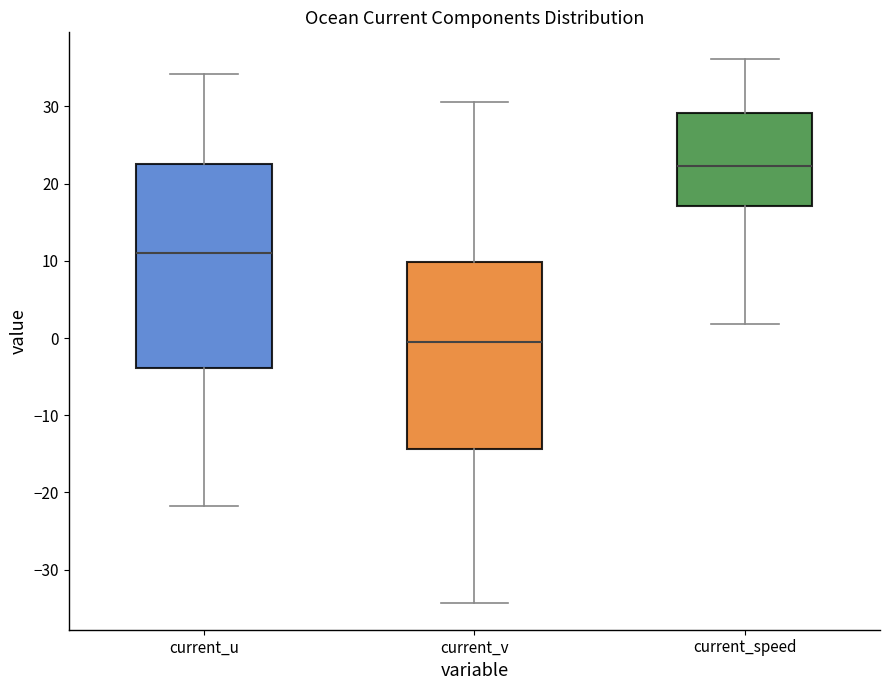

Comparing the boxes themselves (not the whiskers), which one is the tallest?

current_u